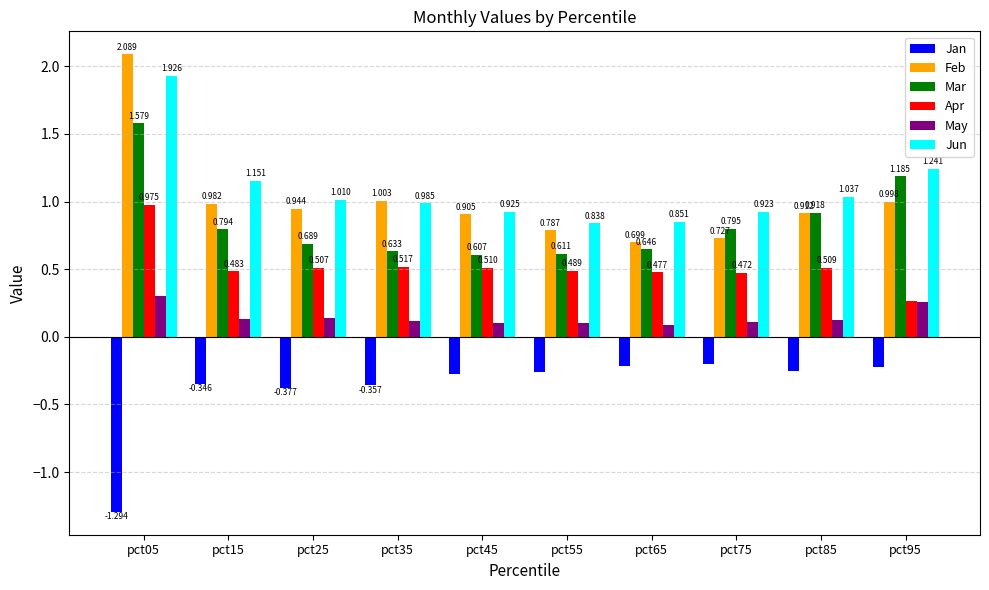

Which series has the widest spread of values?

Feb